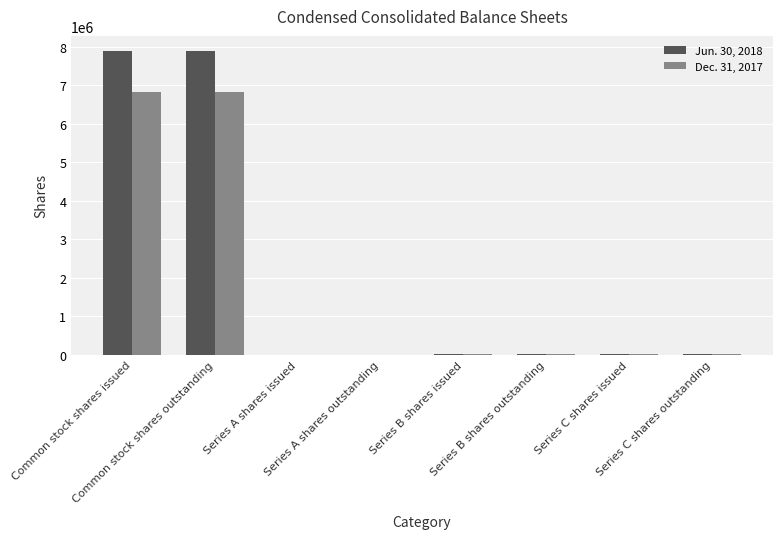

What is the sum of the Jun. 30, 2018 values at Common stock shares issued and Series B shares outstanding?

7901238